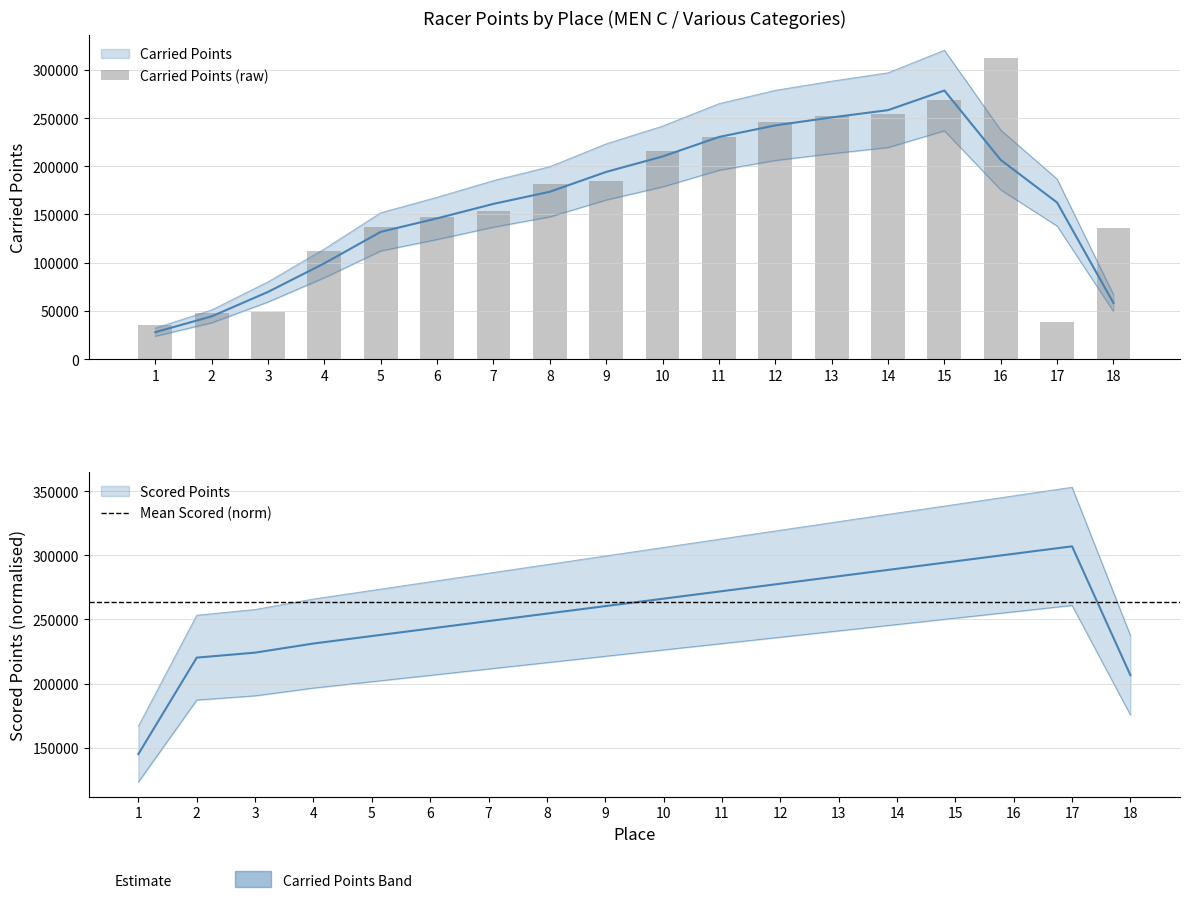

The chart shows a value of 52236 at 5. True or false?

False